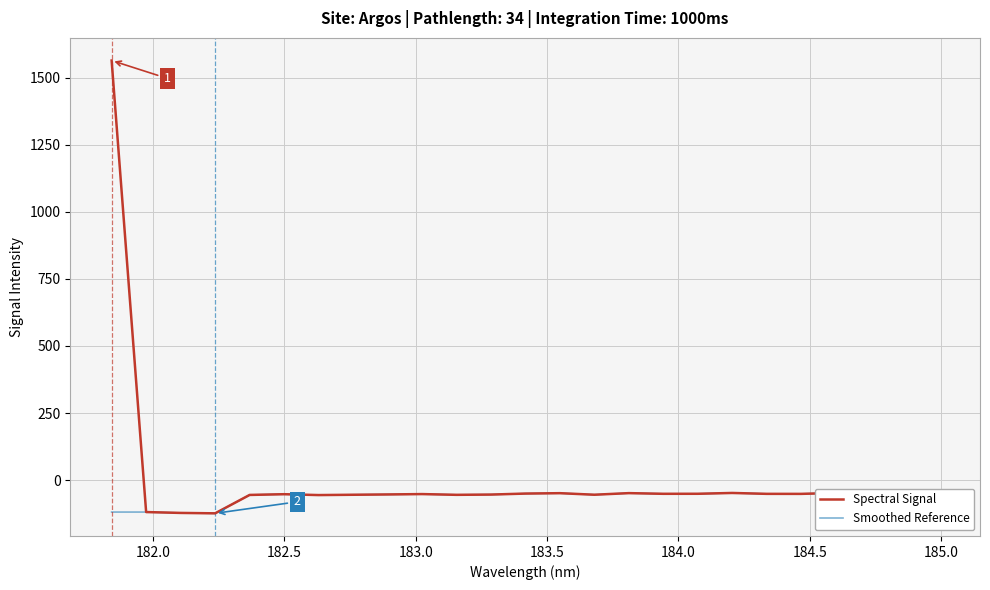

Which series has the largest total across all categories?

Spectral Signal